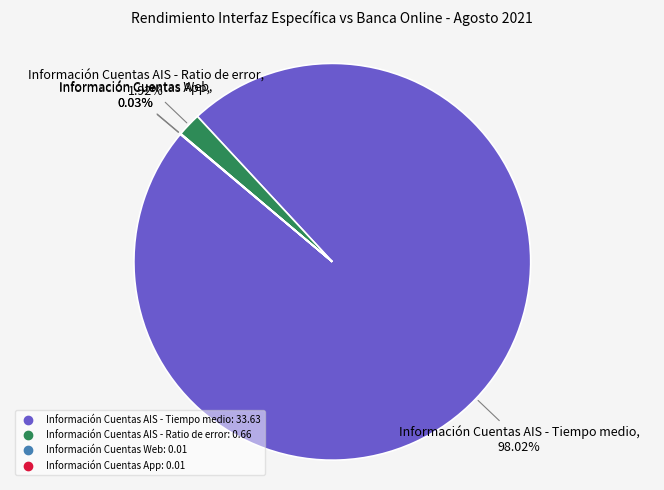

Is there any slice that represents more than half of the pie?

Yes